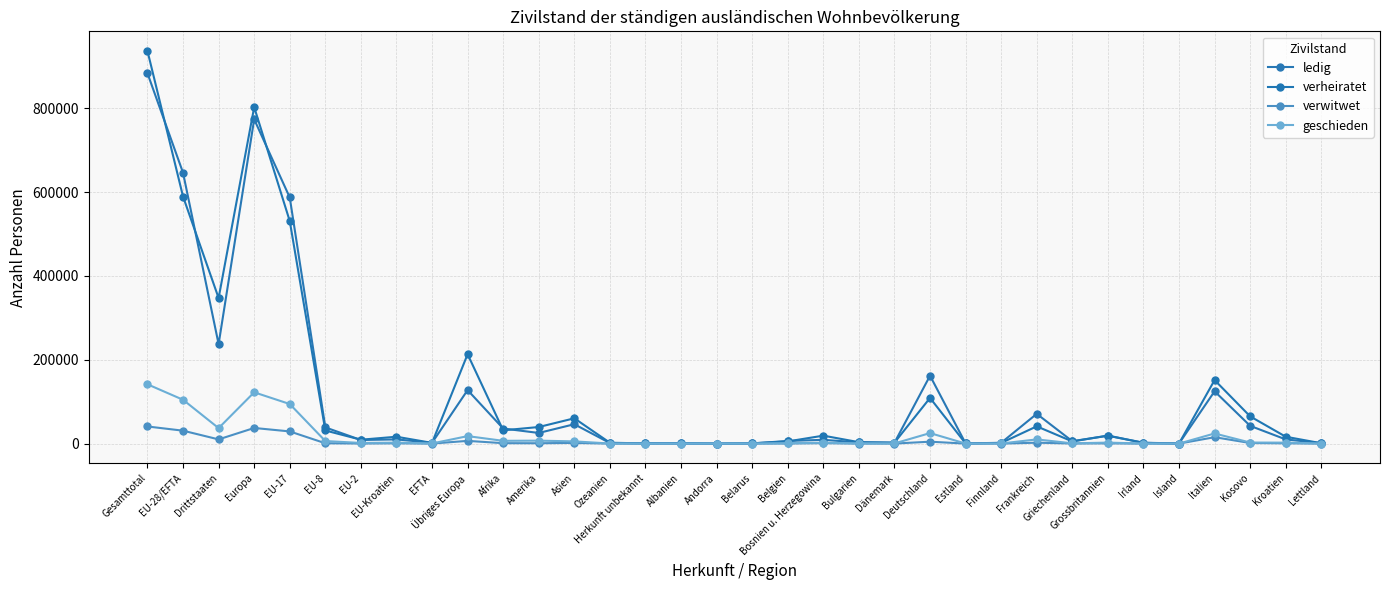

How many interior local valleys does the verwitwet series have?

9